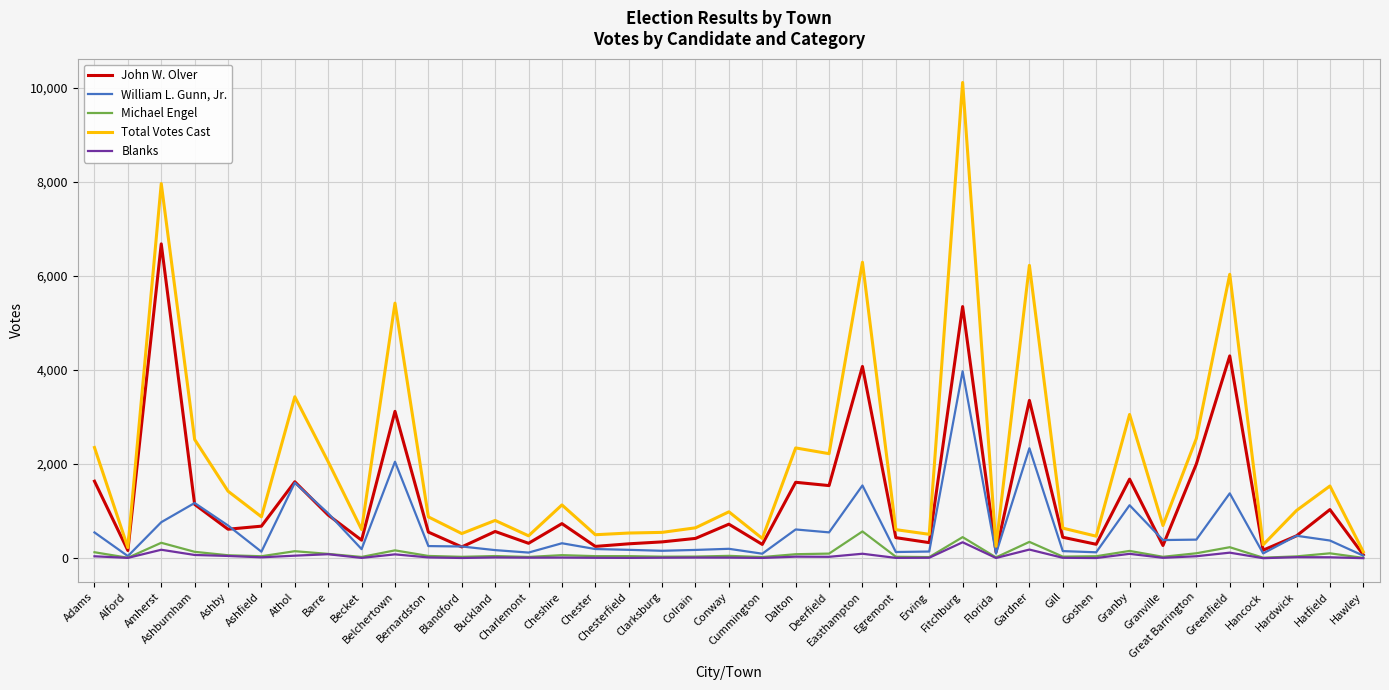

How many categories are shown in the chart?

39